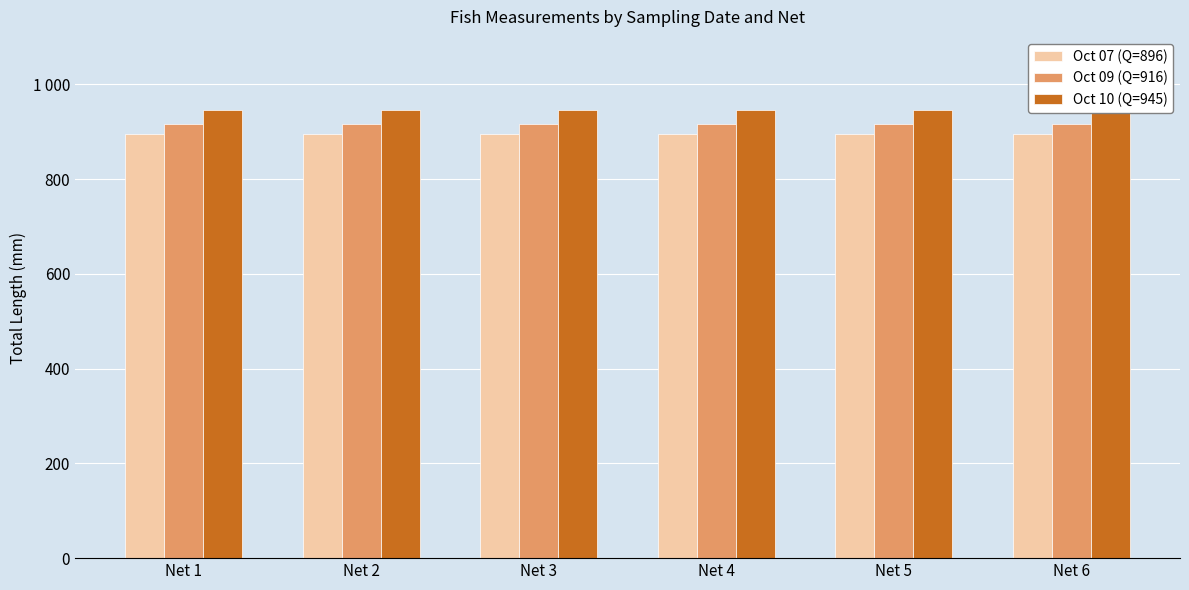

At how many categories does at least one series exceed 905?

6